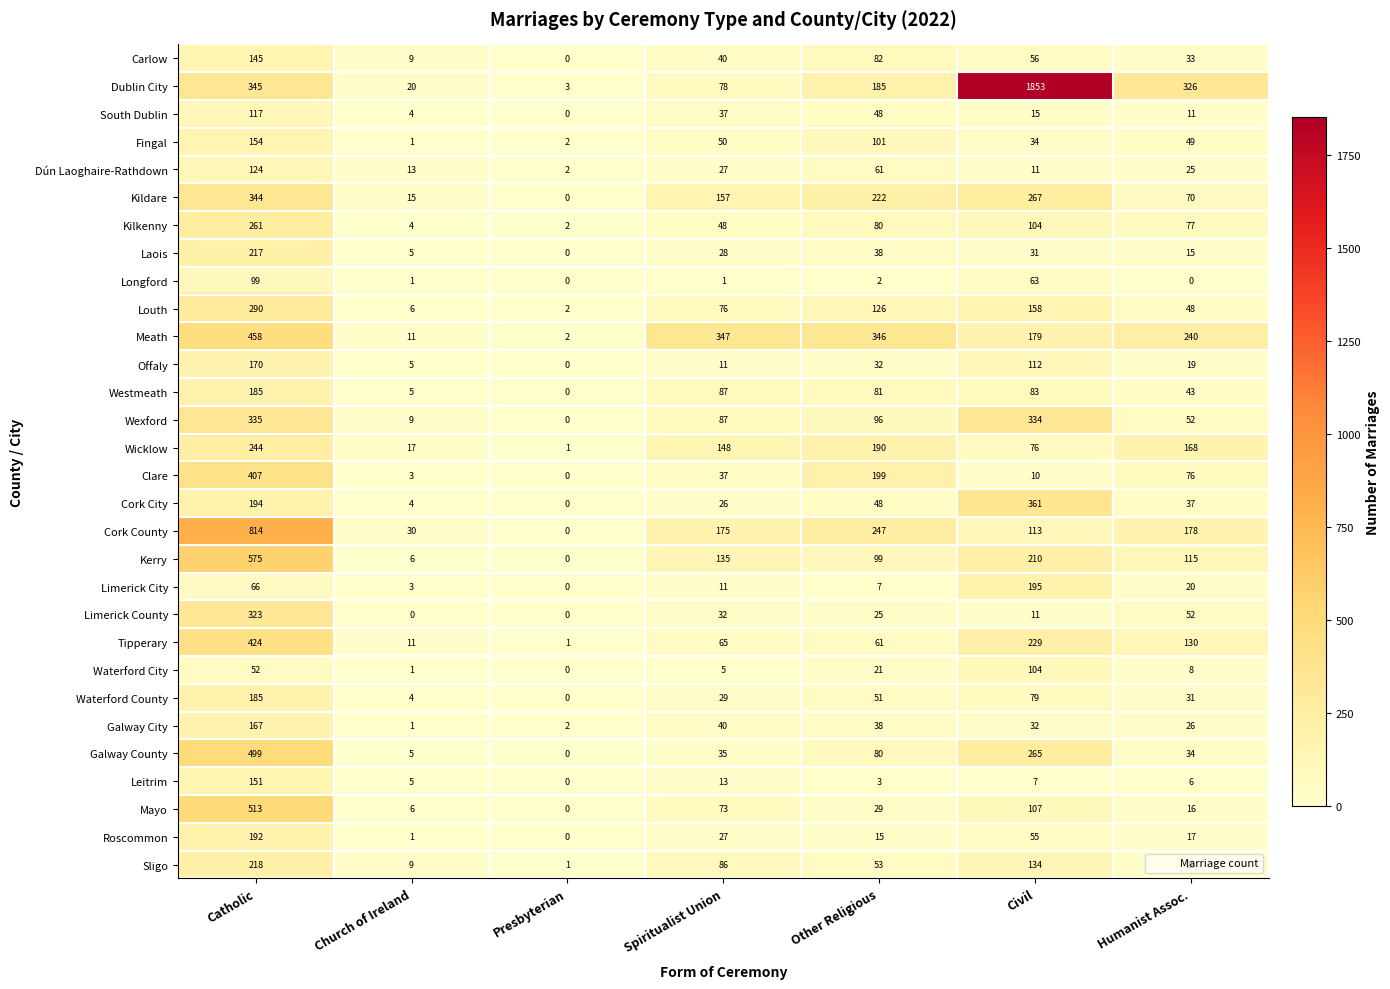

The Offaly series shows 4 at Spiritualist Union. True or false?

False